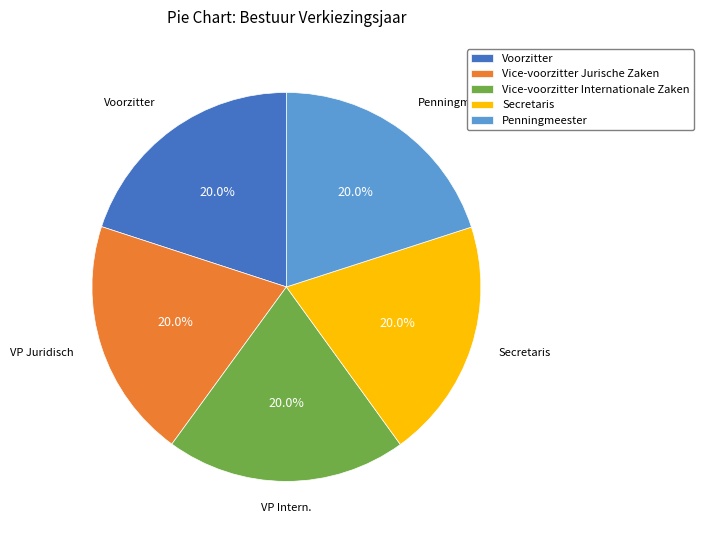

Is there a majority slice in this chart?

No